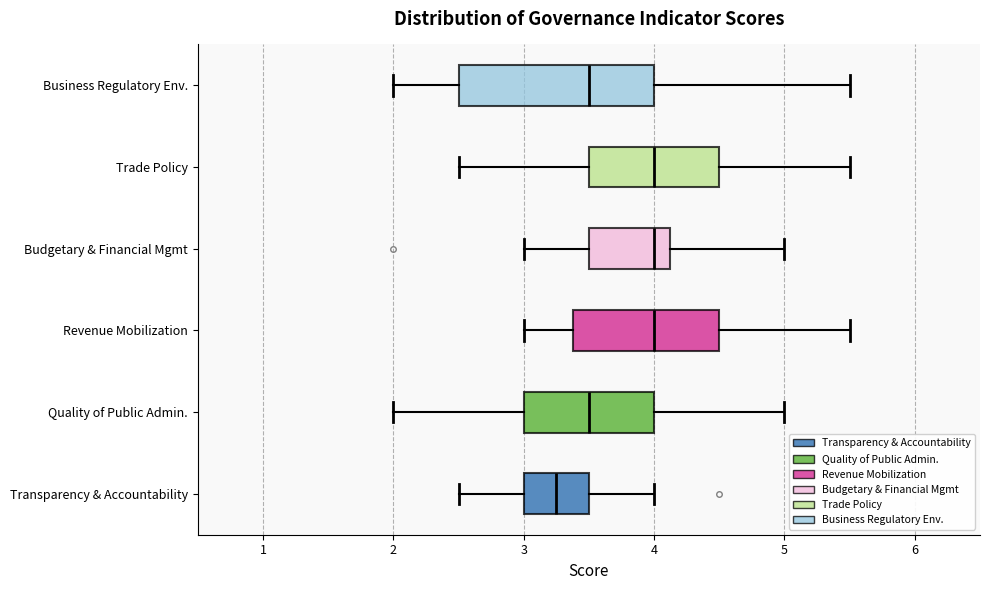

Reading bottom to top, transcribe this box plot: for each box, give where its median line is, the range the box spans, and where its two whiskers end, as read against the x-axis. The values are not printed on the chart, so give them approximately, as read against the axis.

Transparency & Accountability: median 3.3, box 3.0 to 3.5, whiskers 2.5 to 4.0
Quality of Public Admin.: median 3.5, box 3.0 to 4.0, whiskers 2.0 to 5.0
Revenue Mobilization: median 4.0, box 3.4 to 4.5, whiskers 3.0 to 5.5
Budgetary & Financial Mgmt: median 4.0, box 3.5 to 4.1, whiskers 3.0 to 5.0
Trade Policy: median 4.0, box 3.5 to 4.5, whiskers 2.5 to 5.5
Business Regulatory Env.: median 3.5, box 2.5 to 4.0, whiskers 2.0 to 5.5